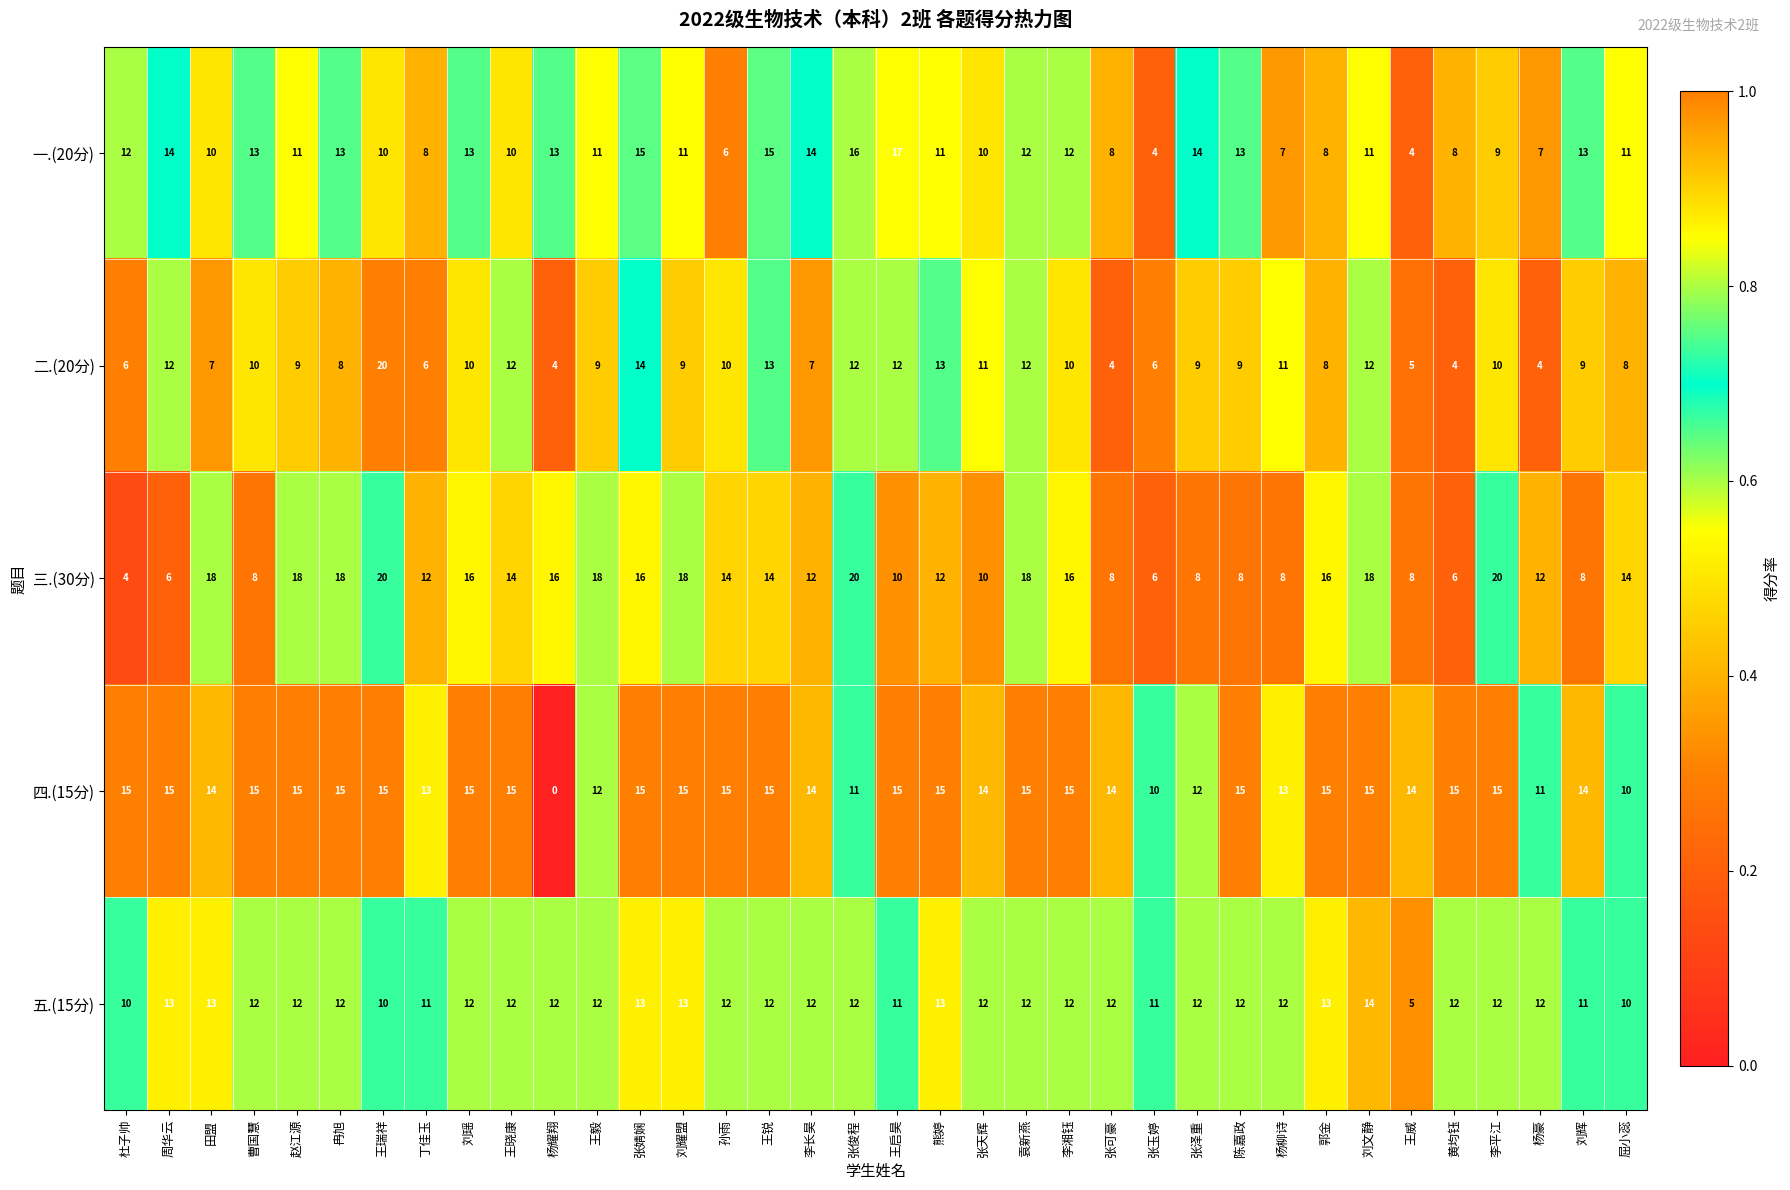

Which series changed the most between 冉旭 and 杨耀翔?

四.(15分)